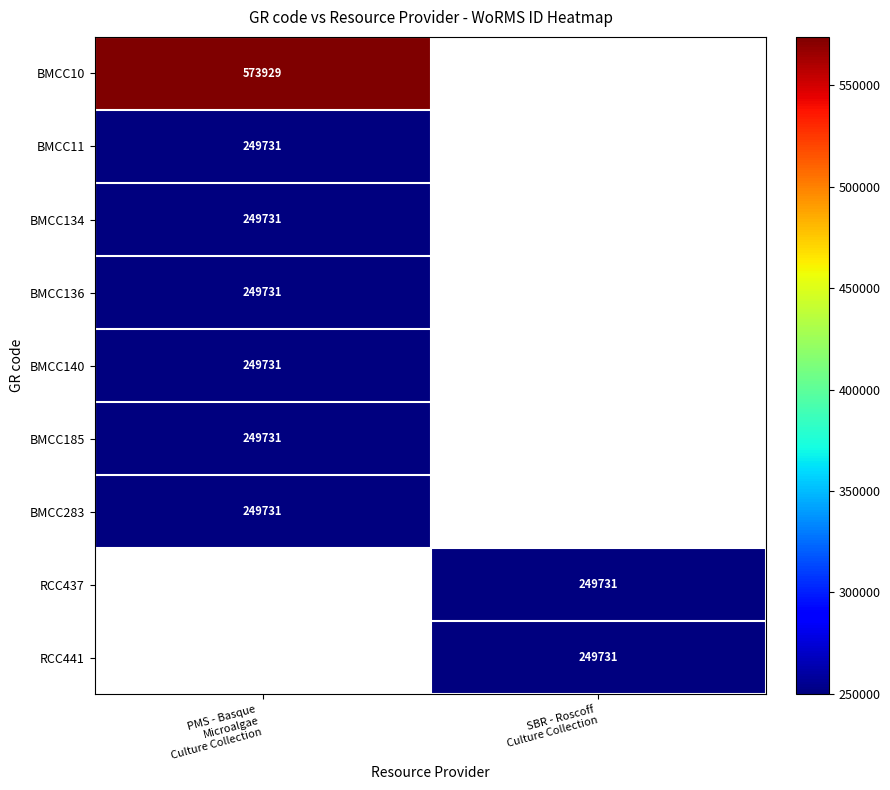

Which label corresponds to the smallest value in the chart?

PMS - Basque
Microalgae
Culture Collection